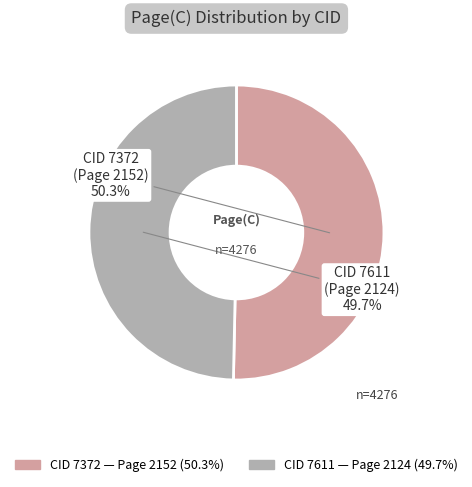

Does any single category account for the majority?

Yes